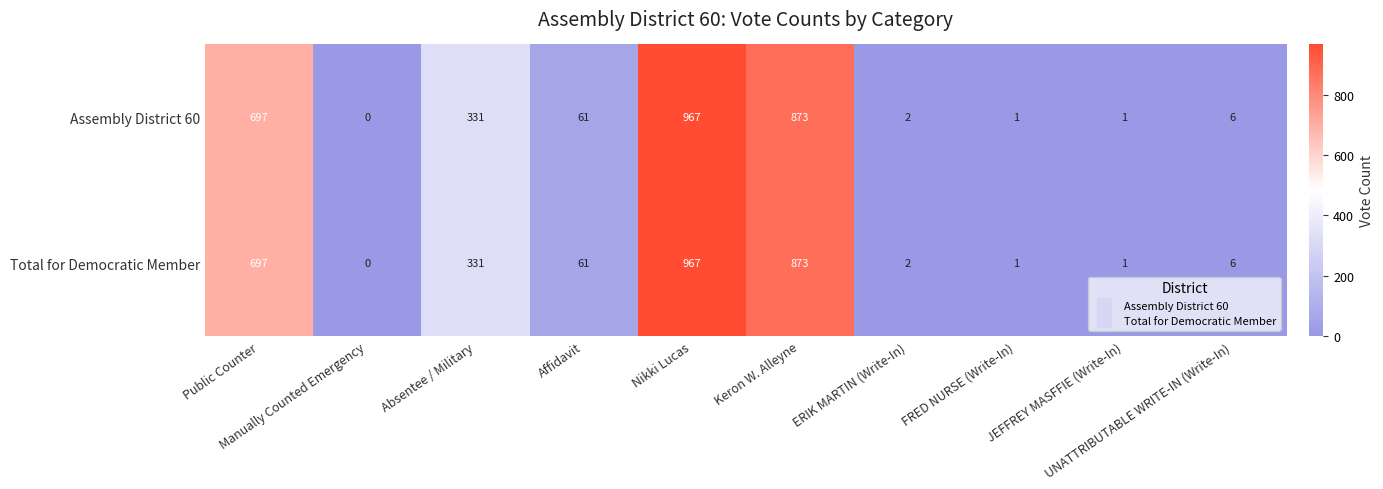

What is the difference between the second highest and second lowest values in the Assembly District 60 series?

872